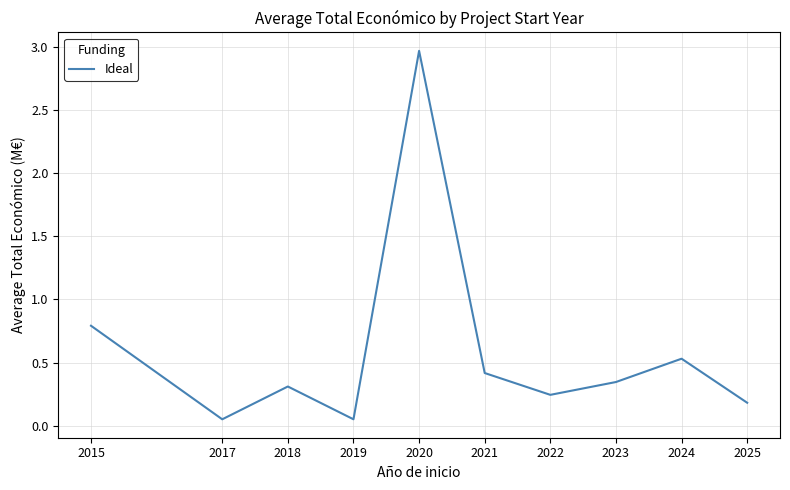

What is the change in value from 2020 to 2025?

-2.8